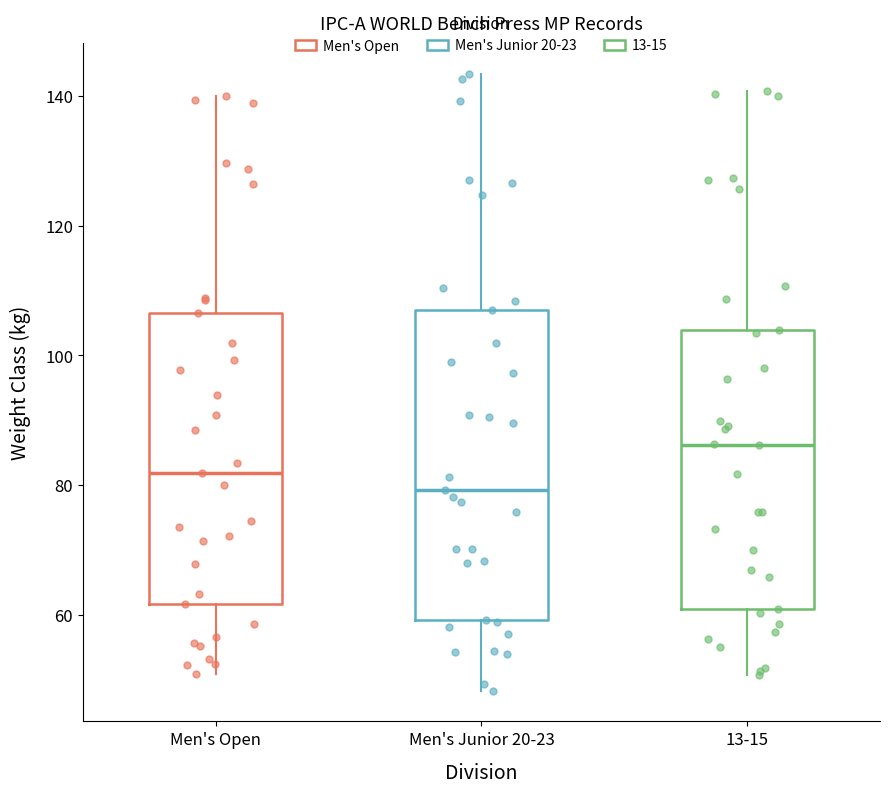

Reading left to right, read every box against the y-axis: the position of its median line, the range the box covers, and the ends of its whiskers. The values are not printed on the chart, so give them approximately, as read against the axis.

Men's Open: median 82, box 62 to 106, whiskers 50 to 140
Men's Junior 20-23: median 80, box 60 to 108, whiskers 48 to 144
13-15: median 86, box 60 to 104, whiskers 50 to 140